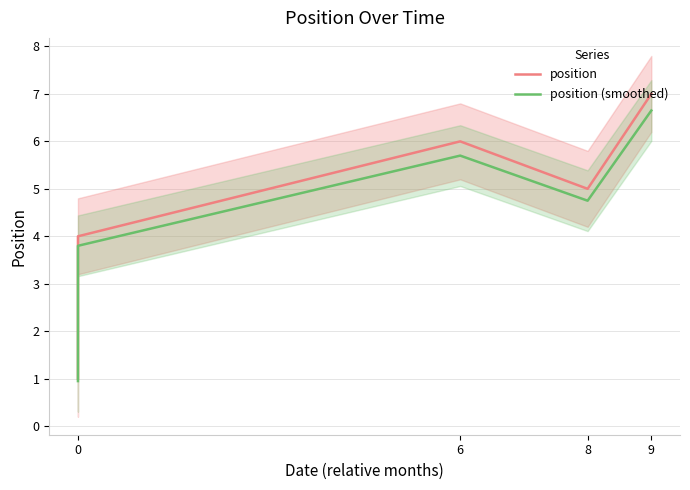

True or false: position (smoothed) and position cross at least once.

False